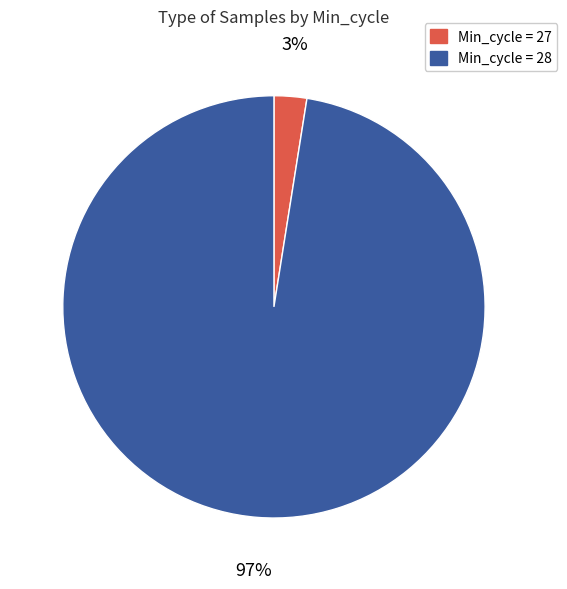

Which has a higher value, Min_cycle = 28 or Min_cycle = 27?

Min_cycle = 28